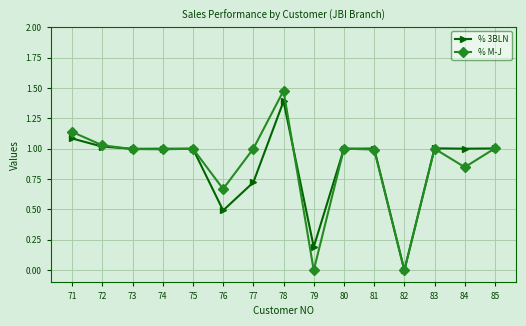

At which label does % 3BLN reach its minimum?

82